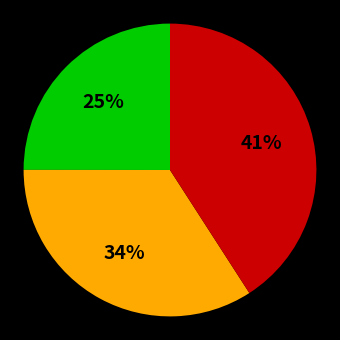

Is there a majority slice in this chart?

No